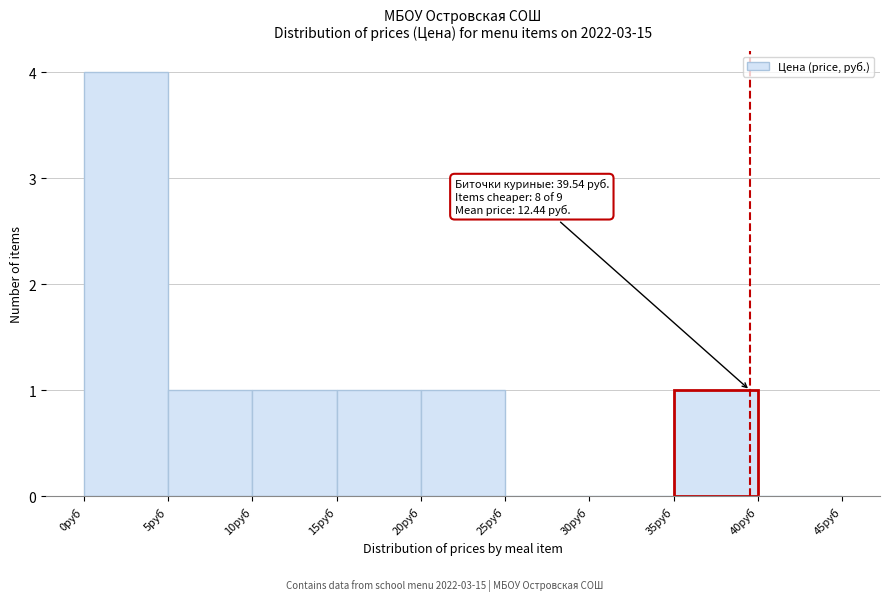

Which range on the x-axis has the tallest bar?

0 to 5